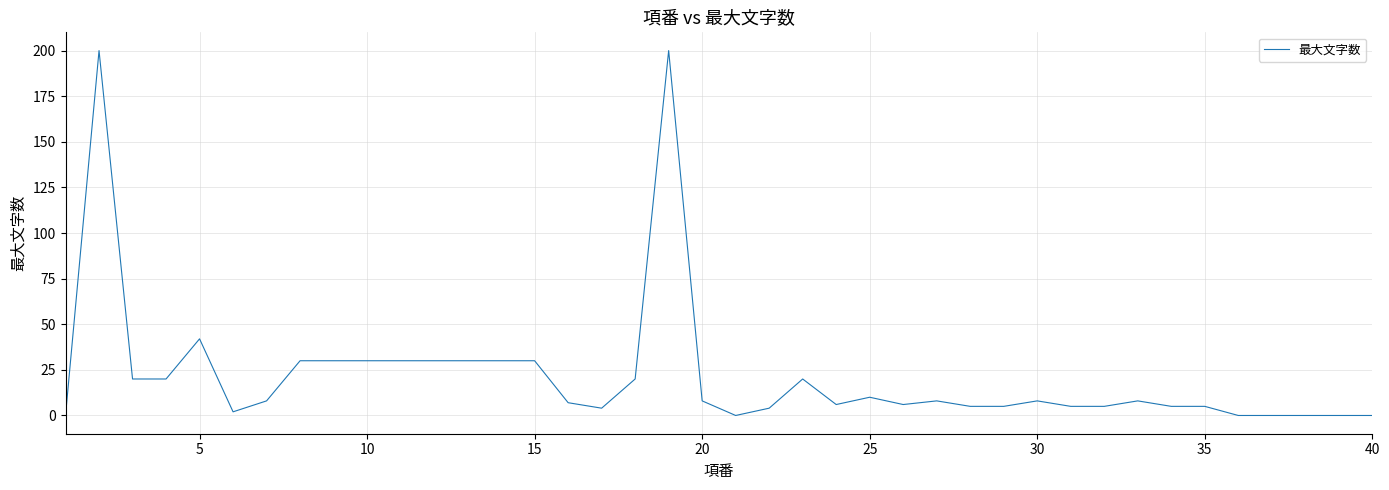

What is the difference between the maximum and minimum values?

200